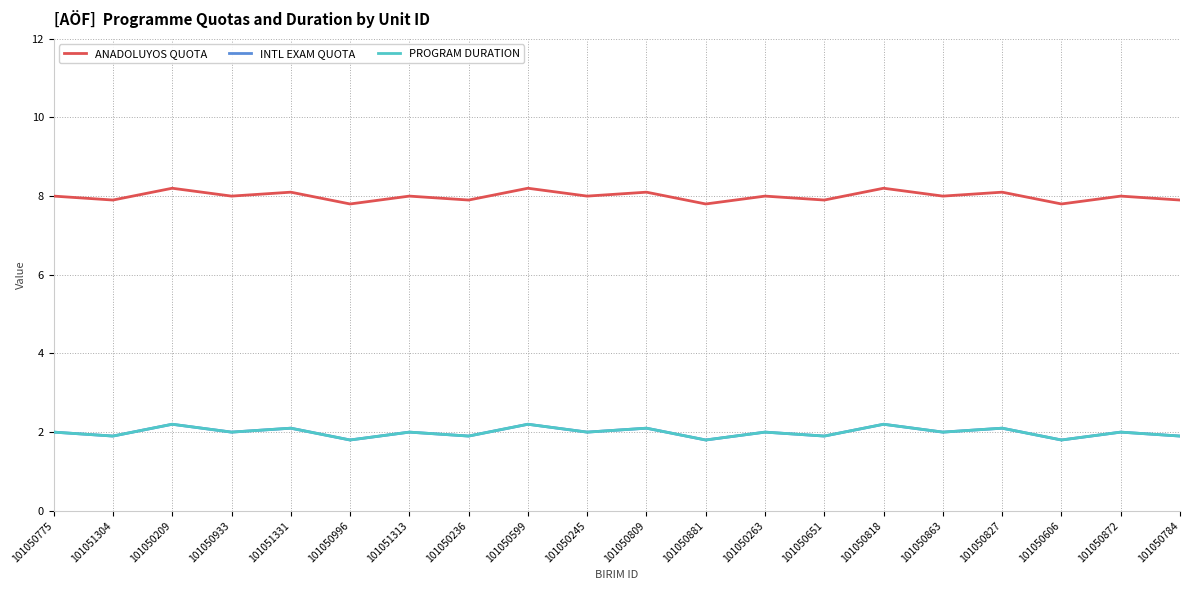

True or false: ANADOLUYOS QUOTA and PROGRAM DURATION cross at least once.

False